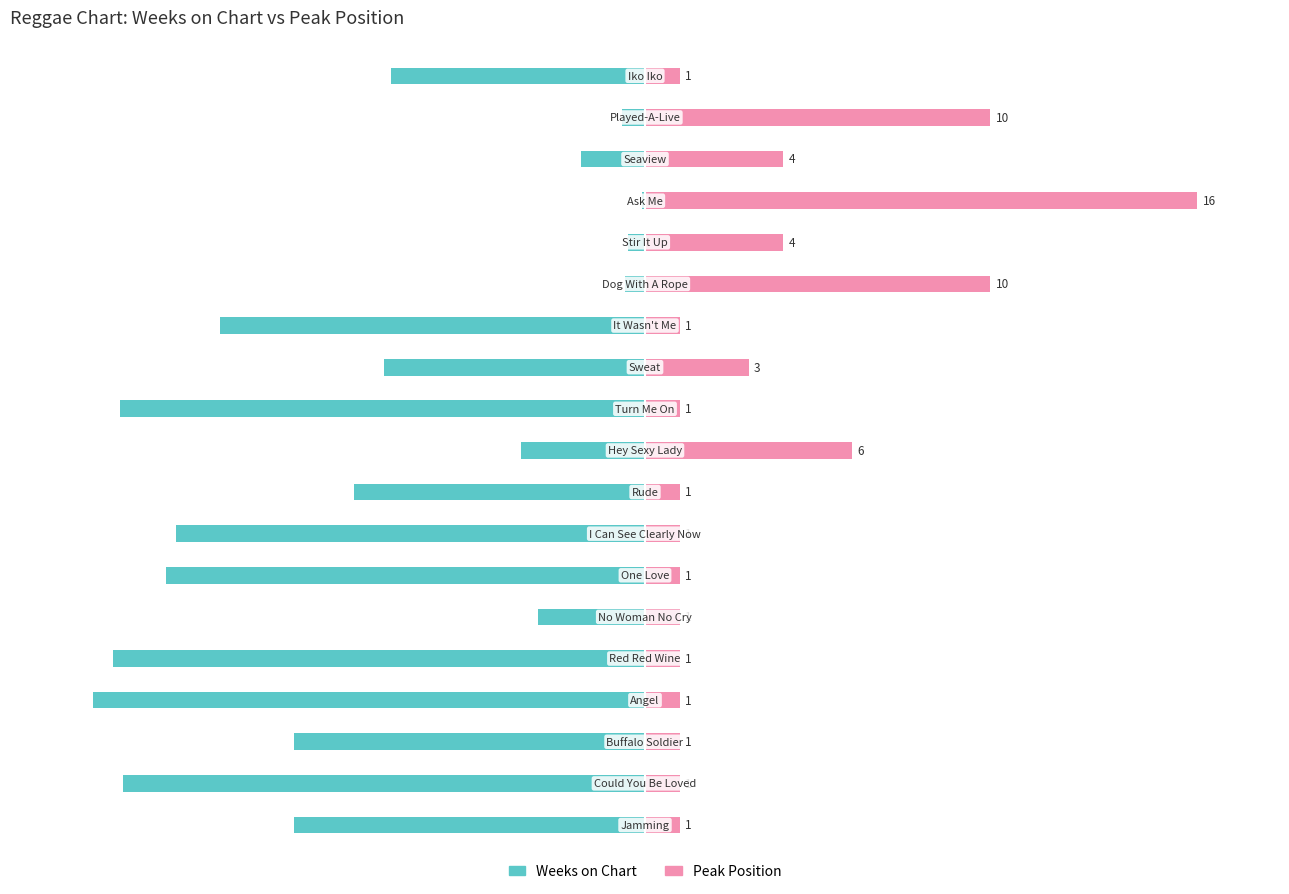

What is the value of the Weeks on Chart bar at the 4th from the left?

-100.0